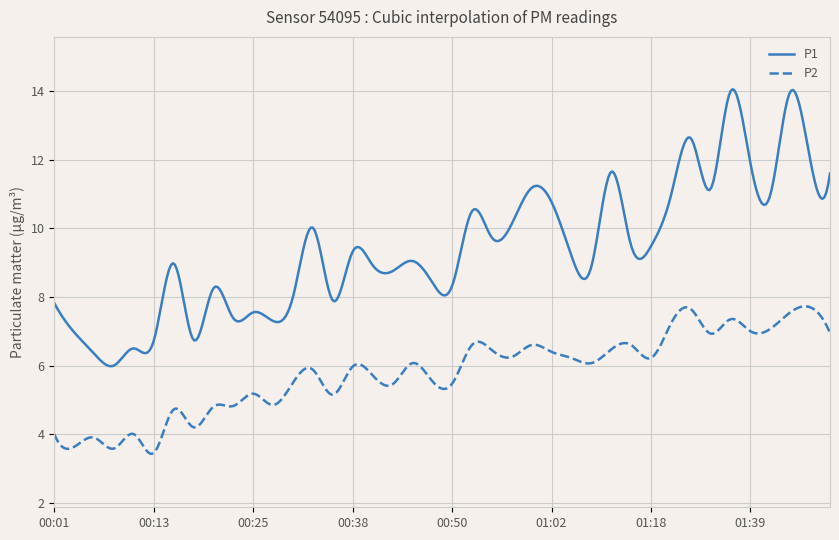

Rank the series by their maximum value, from highest to lowest.

P1, P2